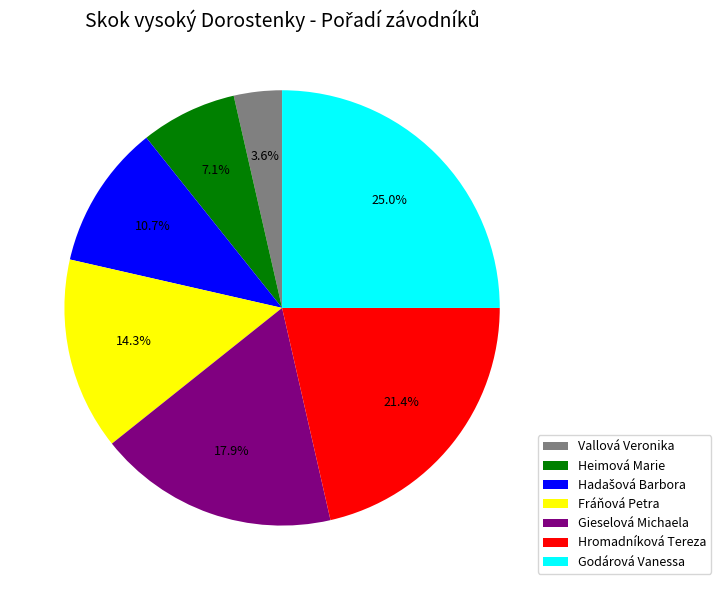

Is Gieselová Michaela the majority of the pie?

No